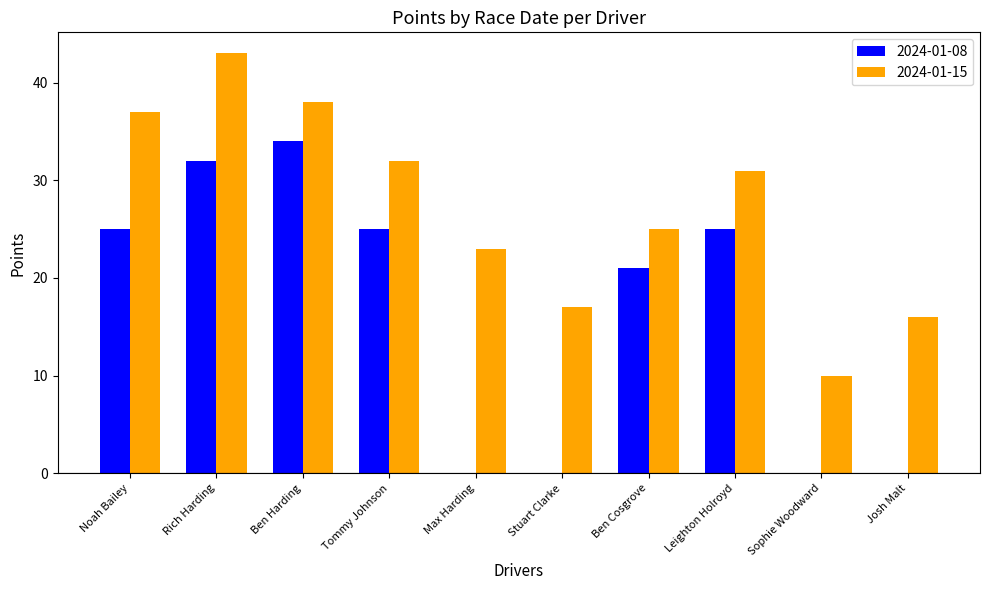

What is the sum of the 2024-01-15 values at Tommy Johnson and Max Harding?

55